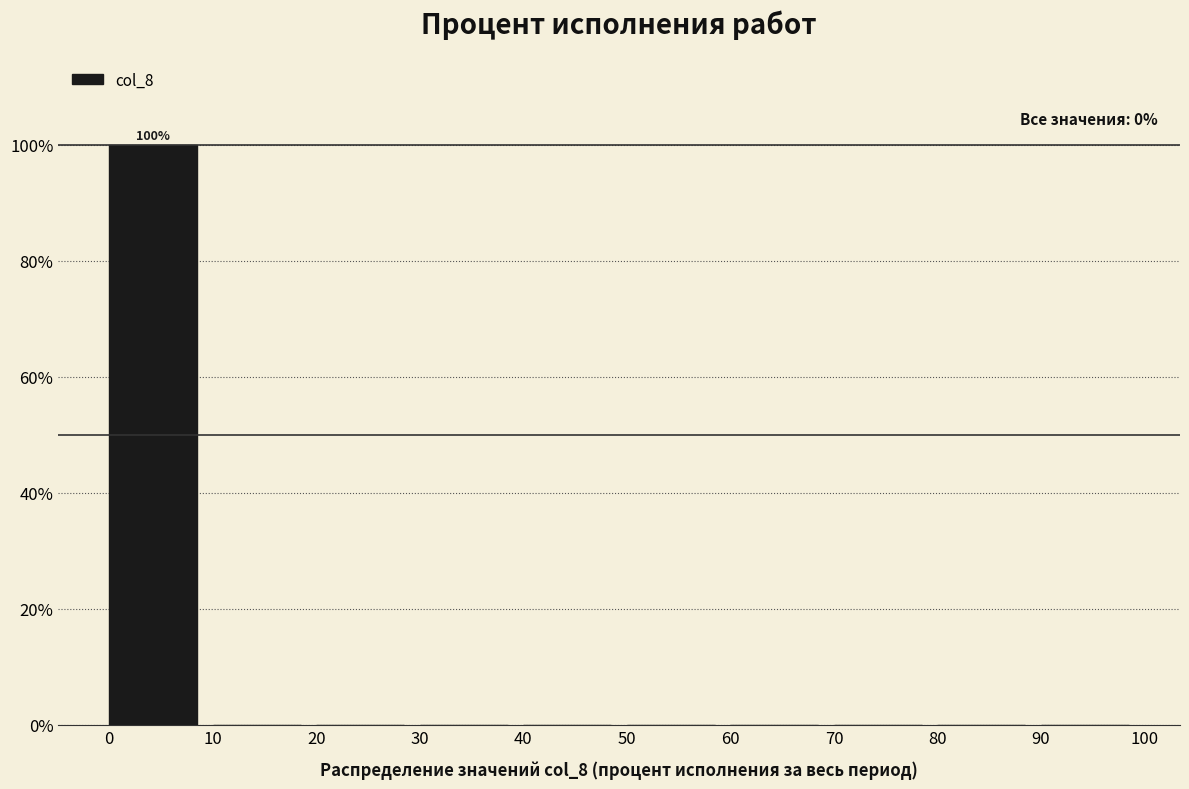

Which range on the x-axis has the tallest bar?

0 to 10